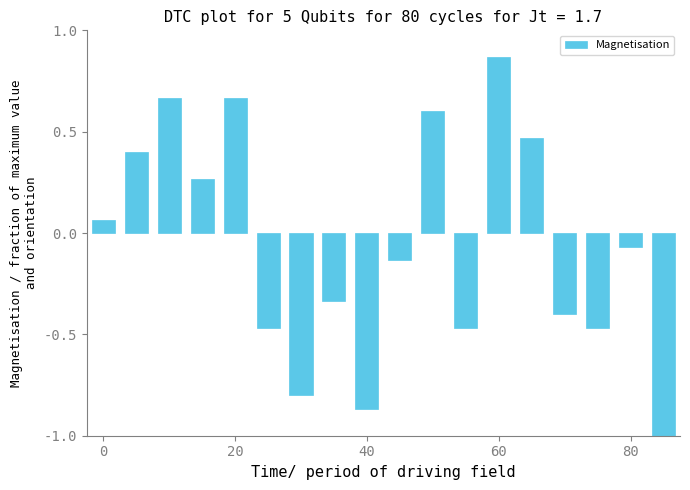

What is the smallest value displayed?

-1.0